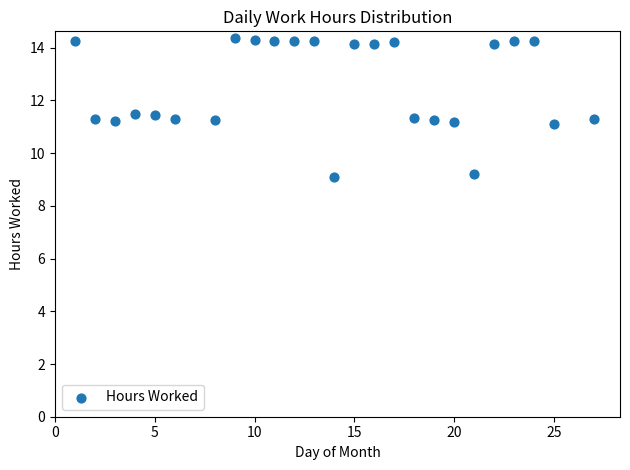

What is the range of X values (max minus min)?

26.0